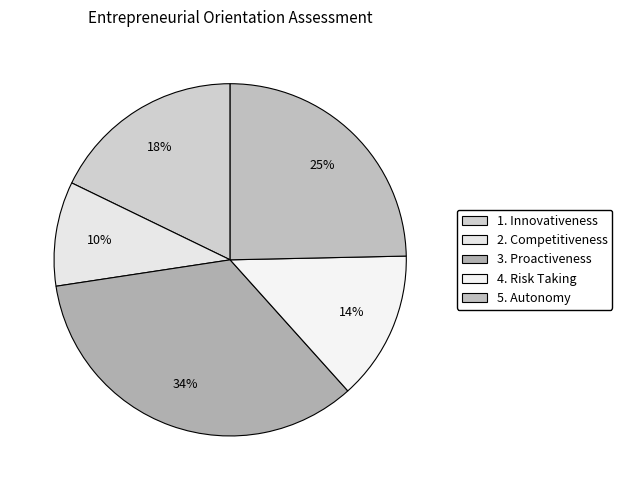

How many slices are in this pie chart?

5